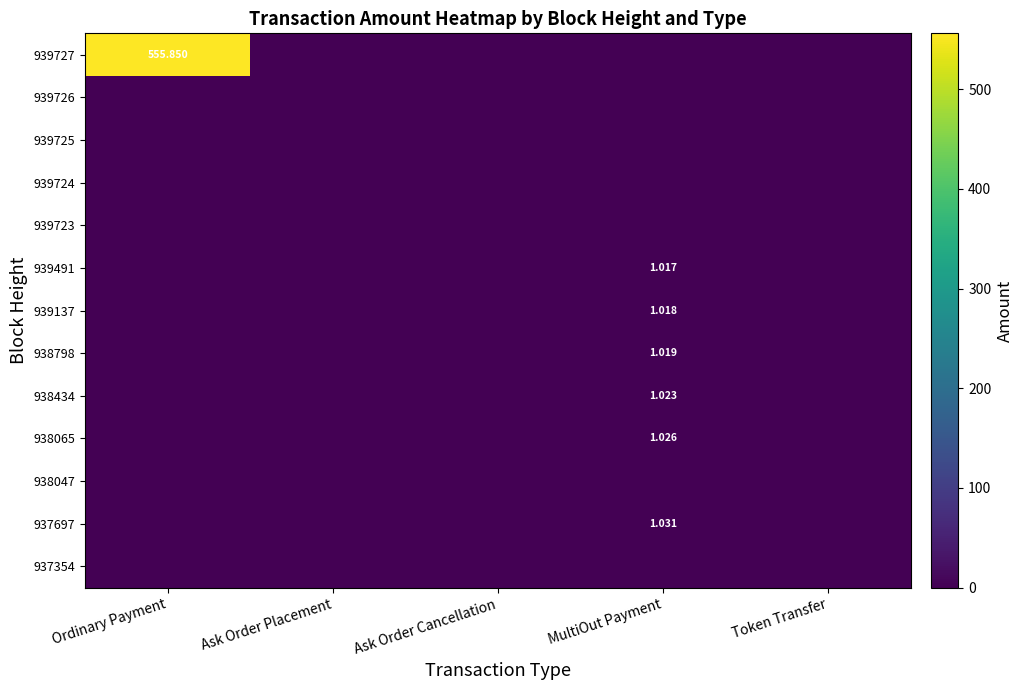

At how many categories does at least one series exceed 434?

1